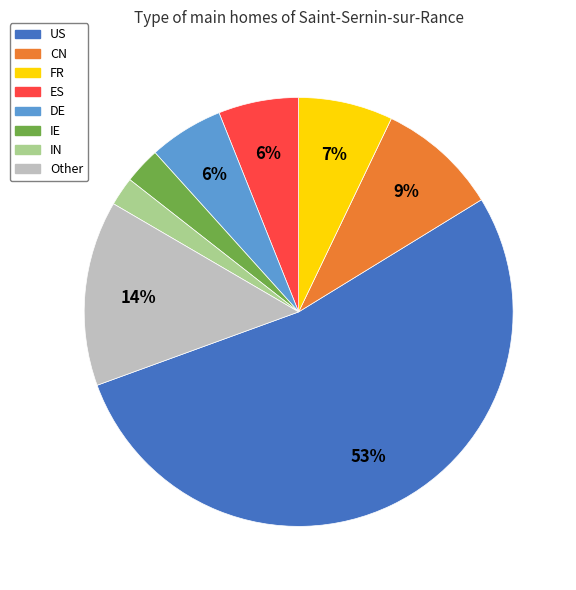

Does US represent more than half of the total?

Yes